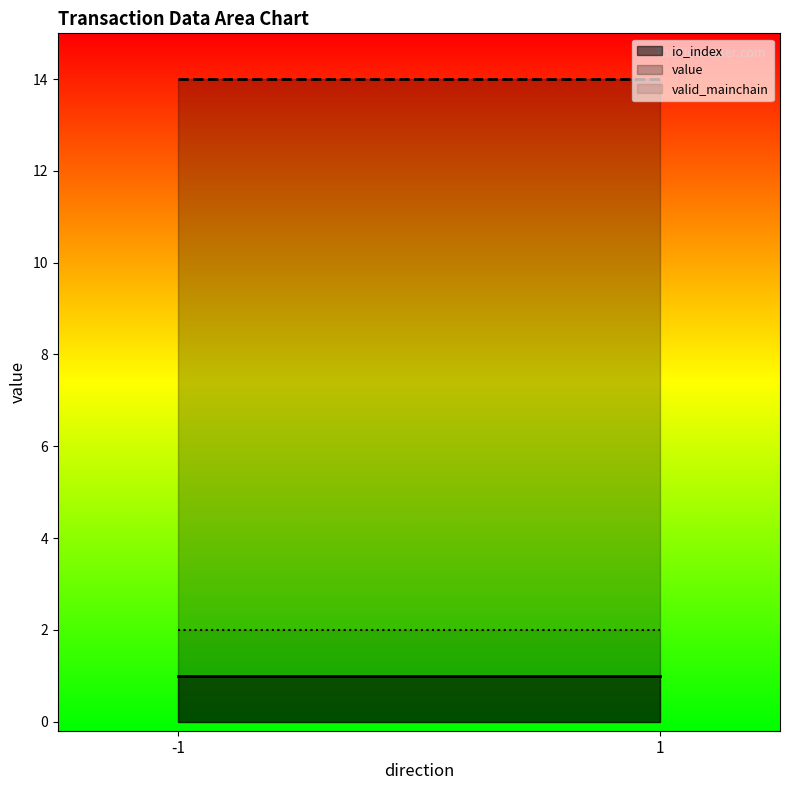

Between -1 and 1, which series saw the biggest shift?

value